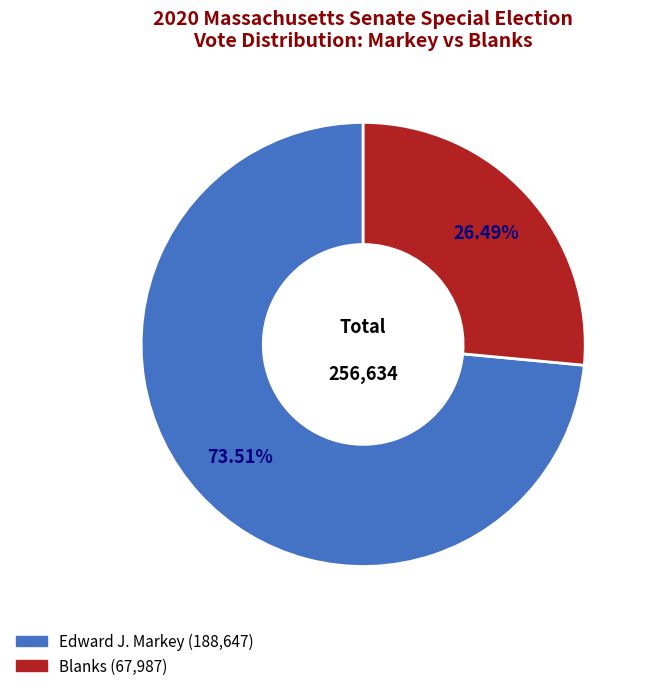

Is there a majority slice in this chart?

Yes